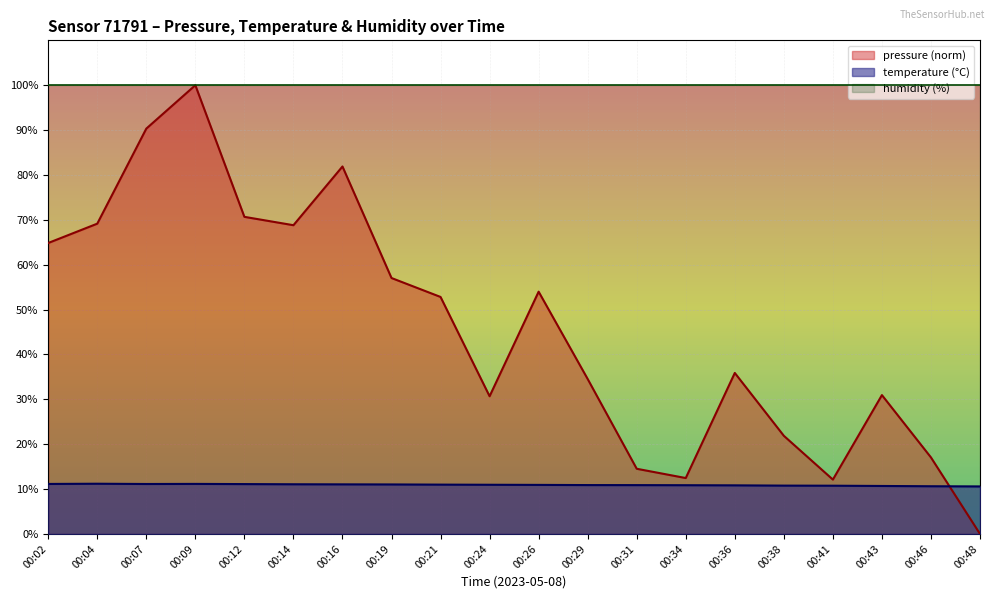

Reading left to right, list all the values displayed in this chart.

pressure: 64.8	69.1	90.3	100.0	70.7	68.8	81.9	57.0	52.8	30.7	54.0	34.5	14.5	12.5	35.9	21.9	12.1	30.9	17.0	0.0
temperature: 11.1	11.2	11.1	11.2	11.1	11.1	11.1	11.0	11.0	11.0	10.9	10.9	10.9	10.9	10.8	10.8	10.8	10.7	10.6	10.6